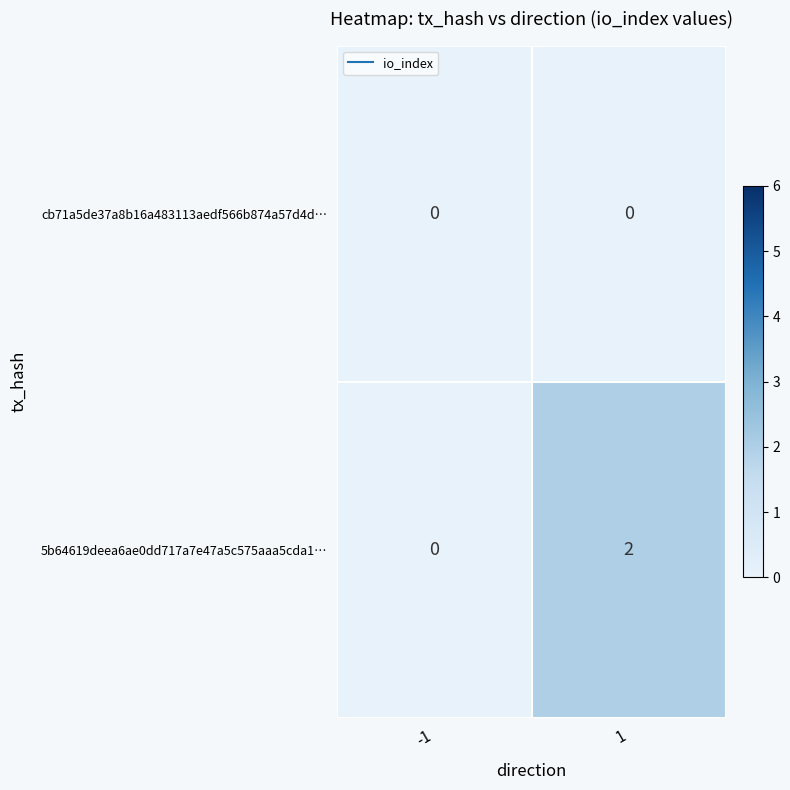

Reading left to right, what are all the values shown in this chart?

cb71a5de37a8b16a483113aedf566b874a57d4d…: -1=0	1=0
5b64619deea6ae0dd717a7e47a5c575aaa5cda1…: -1=0	1=2